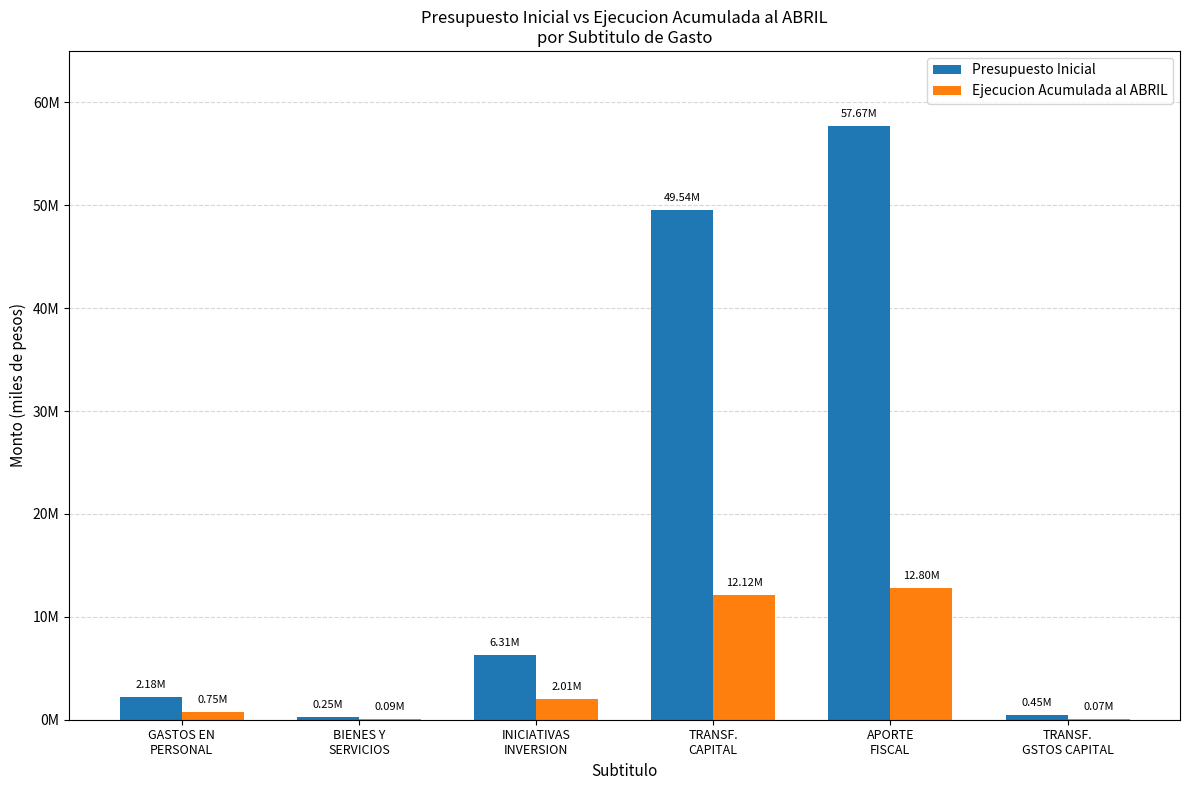

Are the bars grouped side by side (vs. stacked)?

Yes